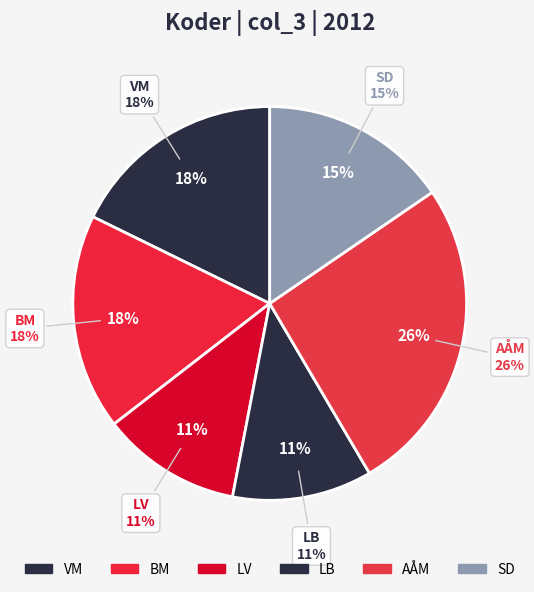

What is the smallest slice in the pie chart?

LV